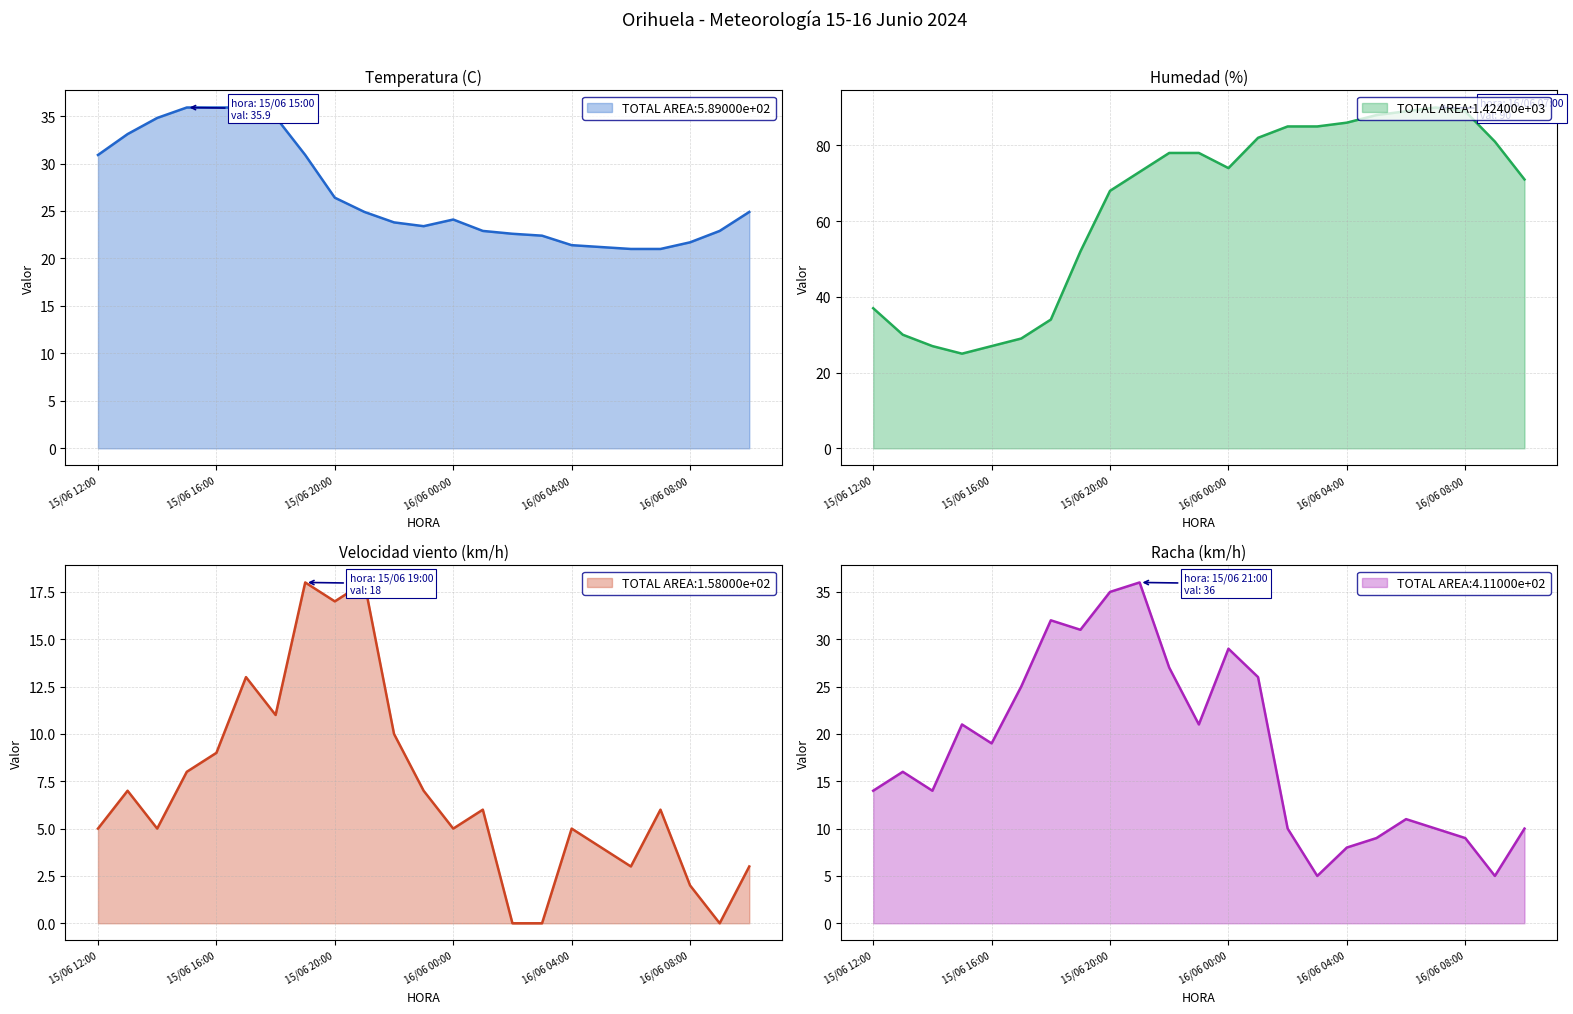

Which series has the largest total across all categories?

Humedad (%)